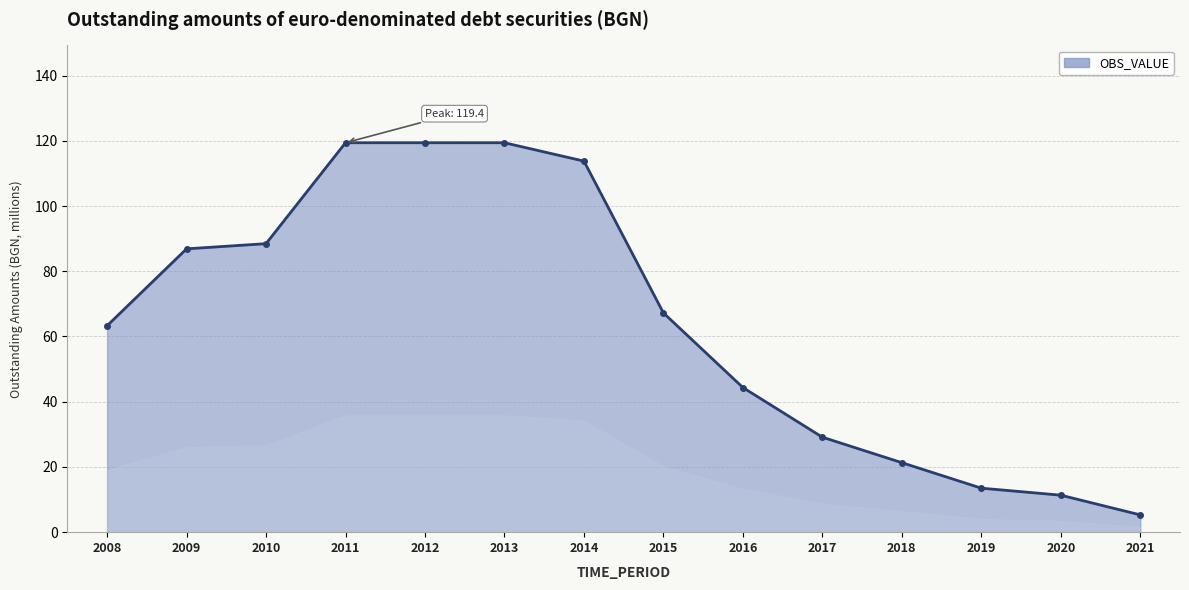

What is the difference between the values at 2015 and 2019?

53.7